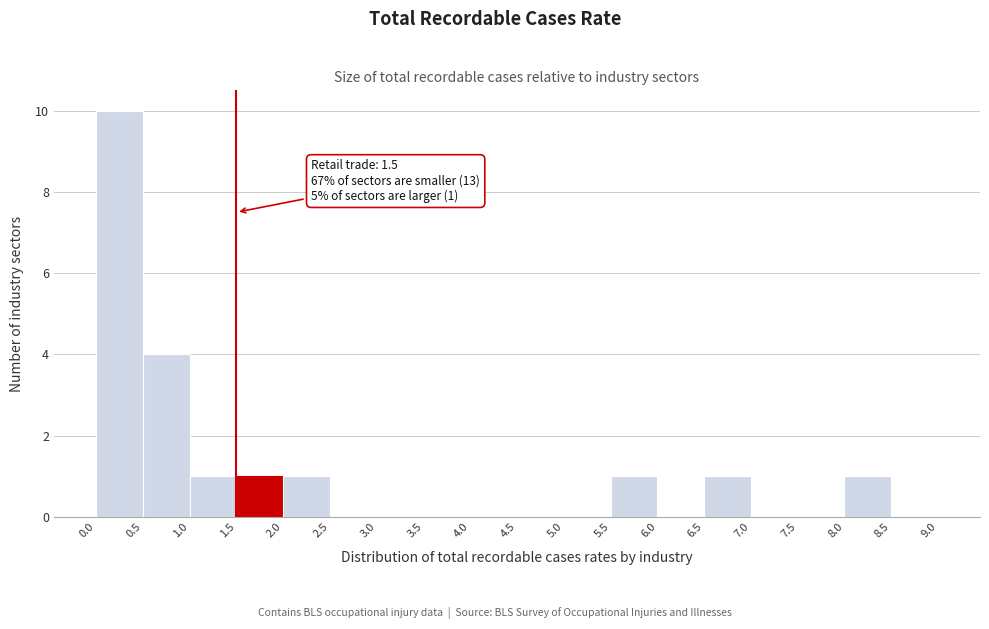

Which range on the x-axis has the tallest bar?

0.0 to 0.5